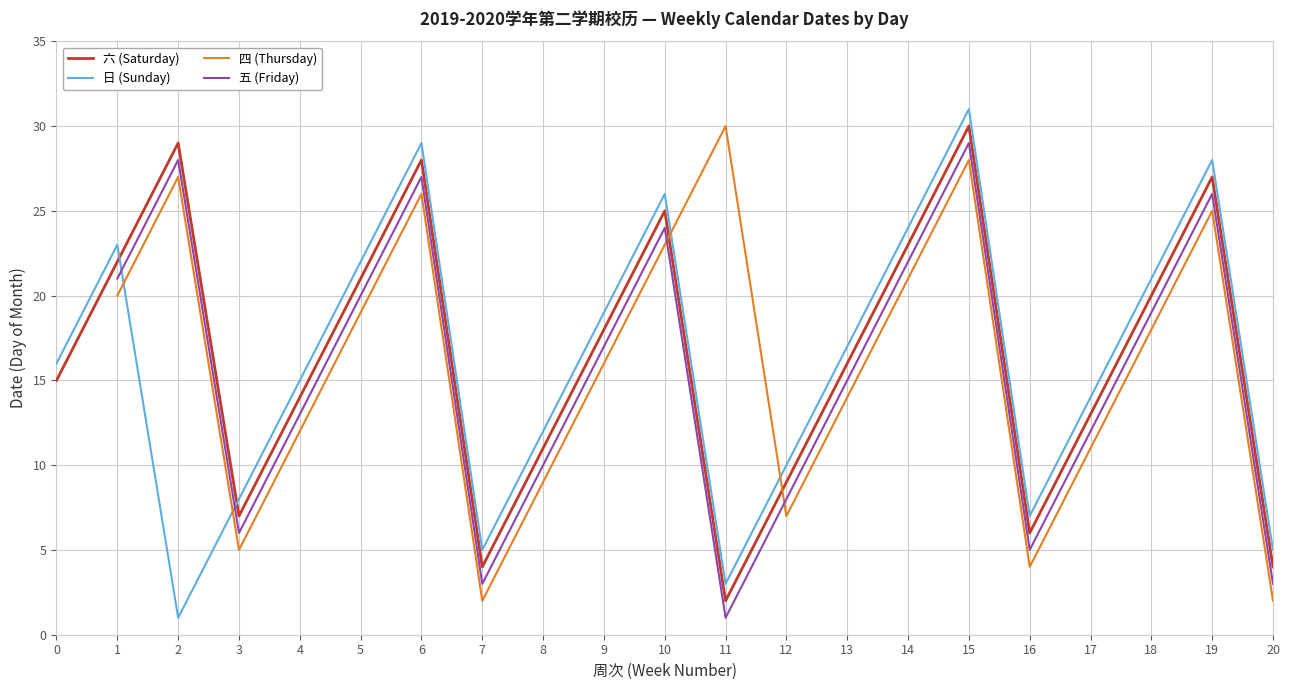

How many lines are shown in the chart?

4